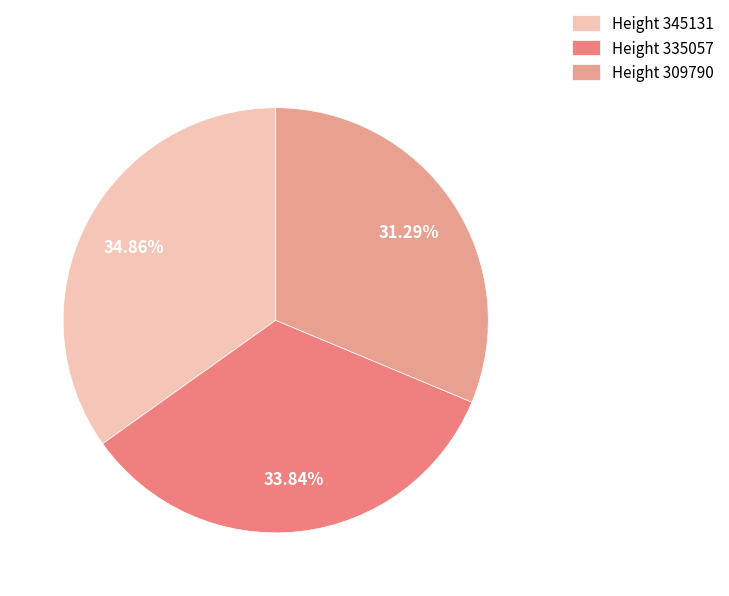

Count the number of slices in the pie.

3